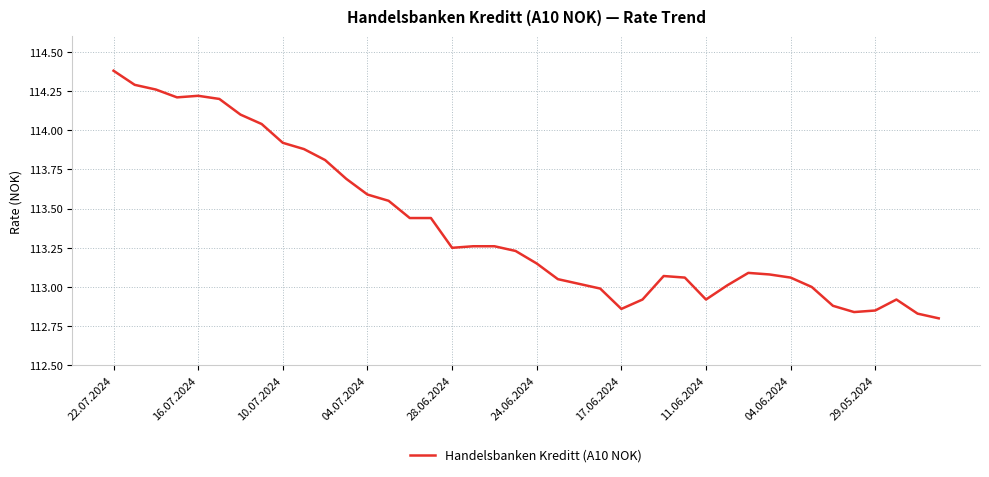

What is the difference between the maximum and minimum values?

1.6